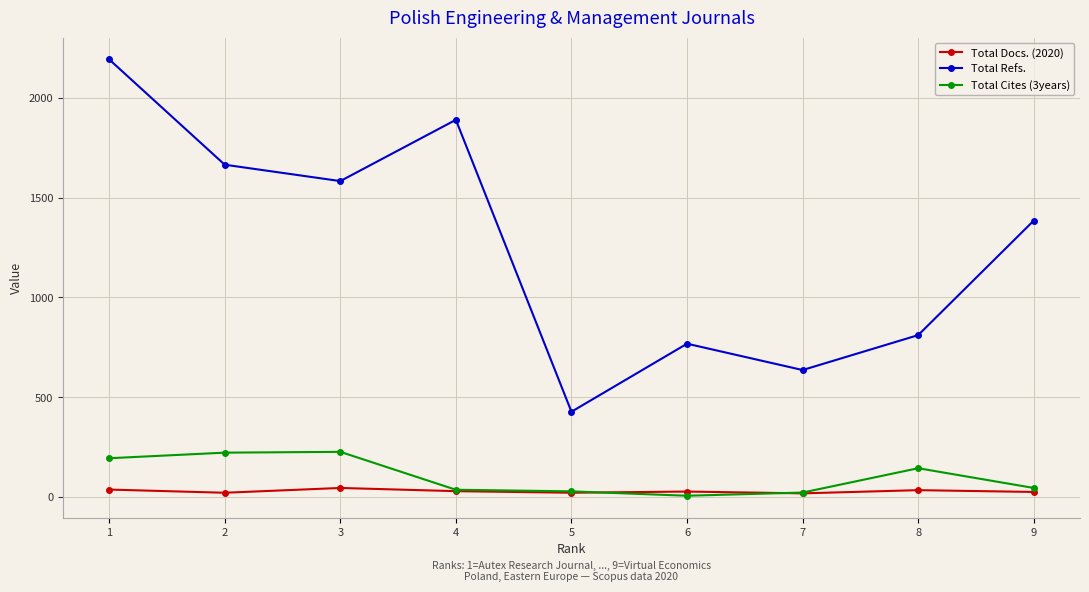

True or false: Total Refs. has a value of 2193 at 1.

True